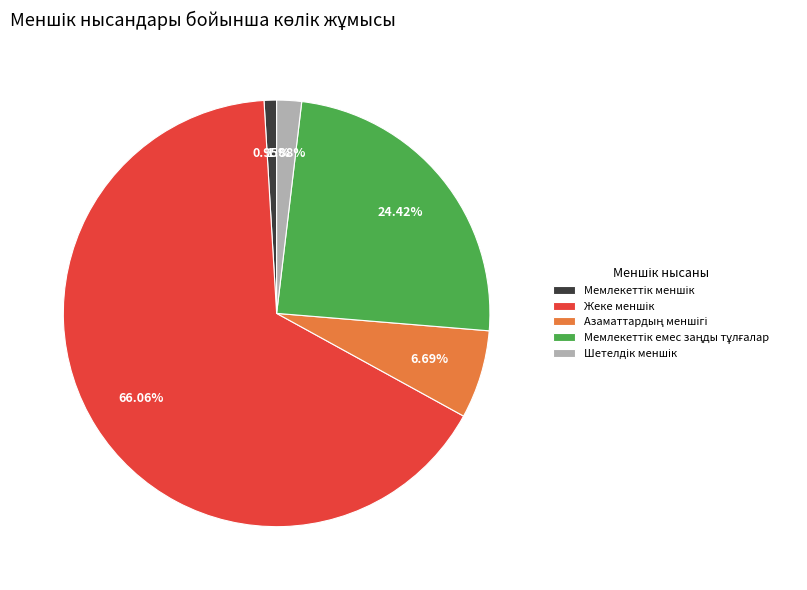

Is there any slice that represents more than half of the pie?

Yes